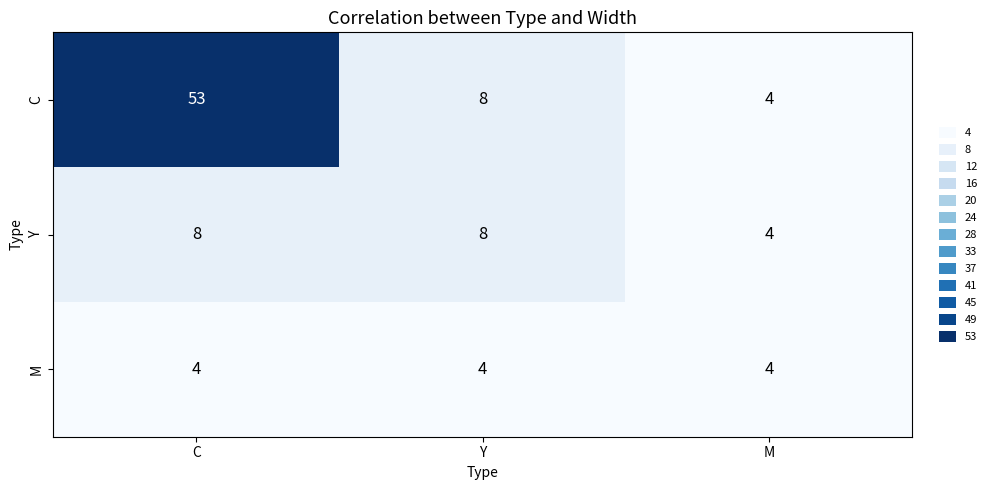

Which series has the largest total across all categories?

C